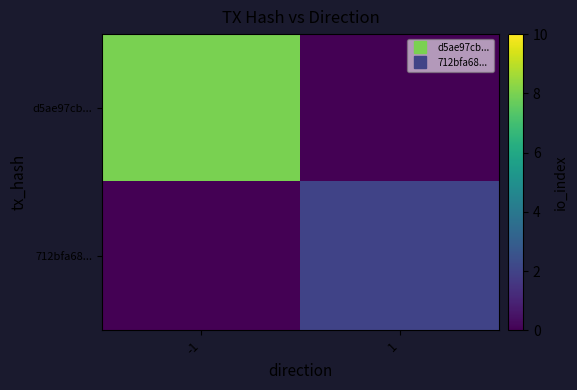

At -1, list the series in order from smallest to largest.

712bfa68..., d5ae97cb...